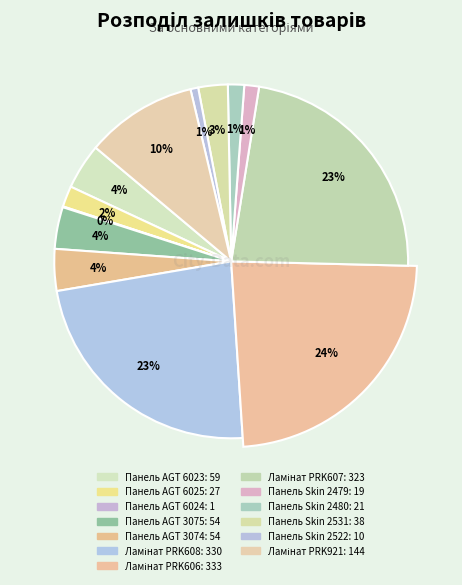

What is the smallest slice in the pie chart?

Панель AGT 6024